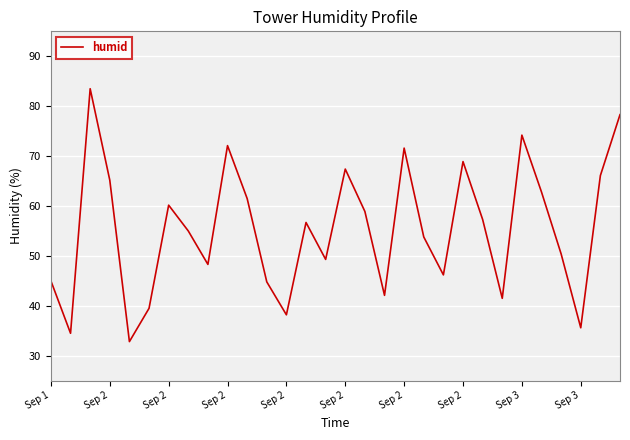

What is the maximum value shown in the chart?

83.5